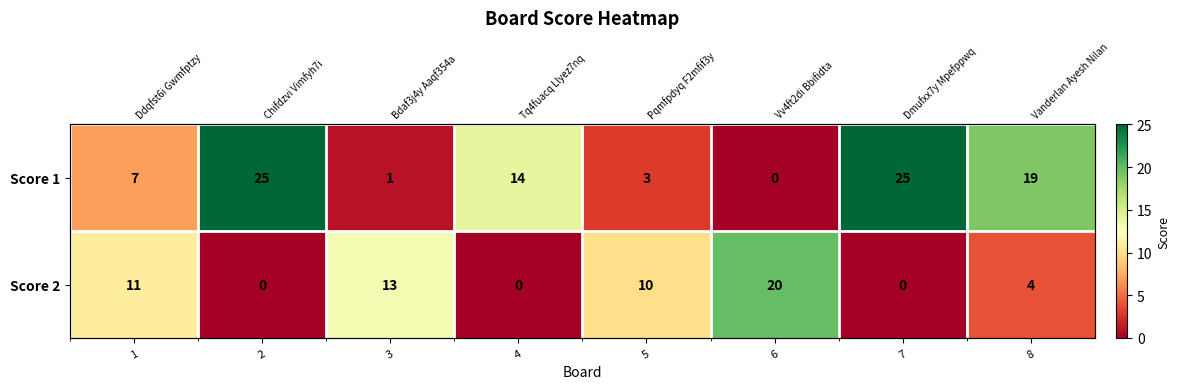

True or false: Score 1 has a value of 4 at 1.

False